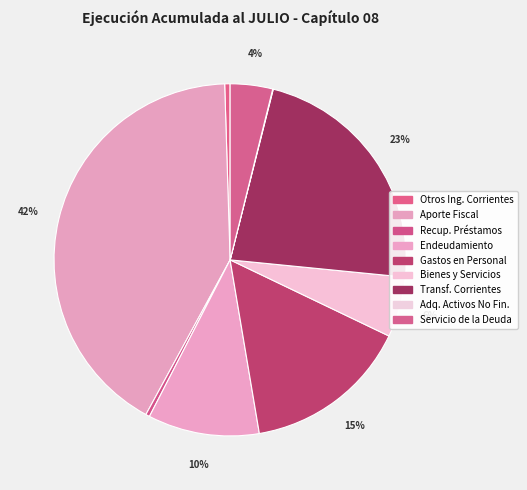

To the nearest percent, what is the difference between the largest and smallest slice percentages?

42%